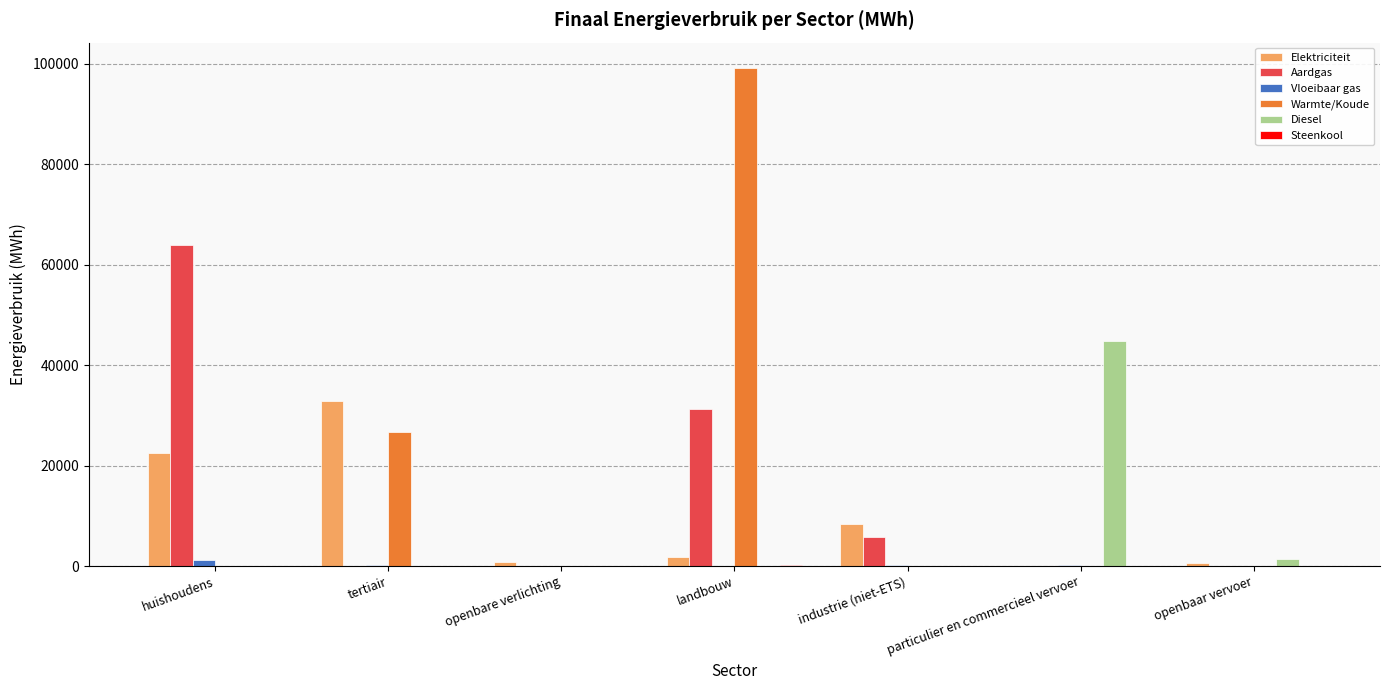

Is the value of Warmte/Koude at industrie (niet-ETS) greater than the value of Diesel at particulier en commercieel vervoer?

No